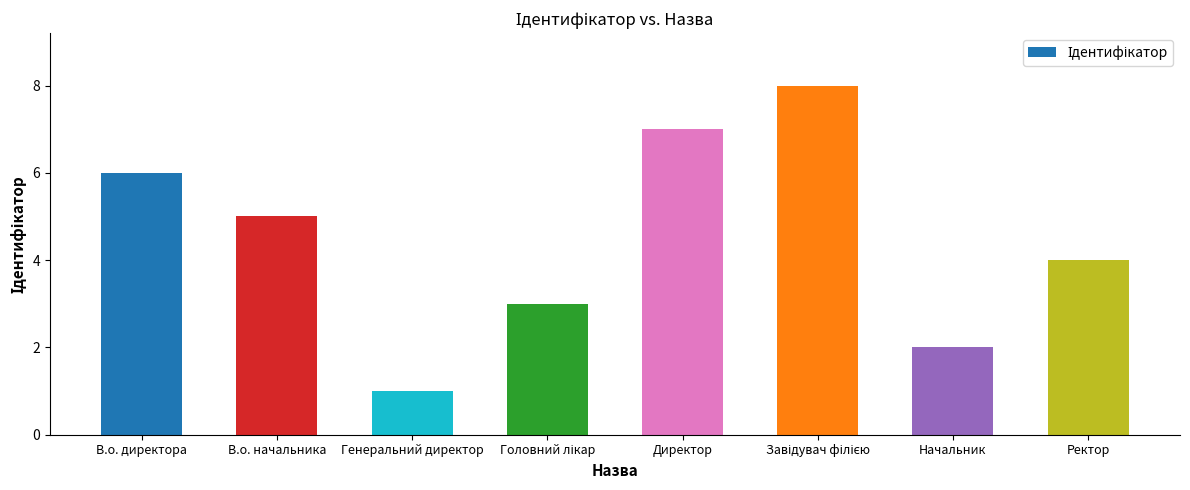

The value at В.о. директора is 6. True or false?

True